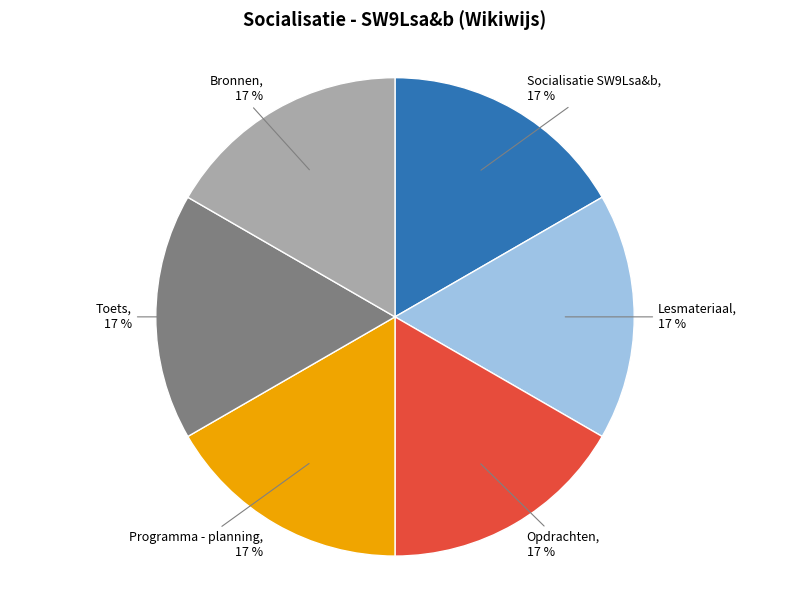

To the nearest percent, what is the average slice percentage?

17%